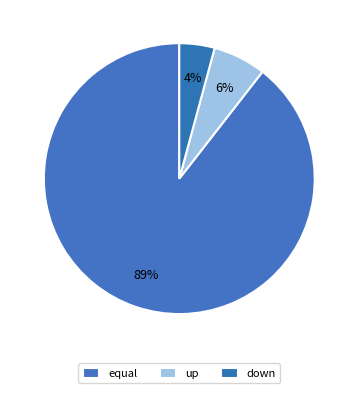

To the nearest percent, what is the difference between the largest and smallest slice percentages?

85%